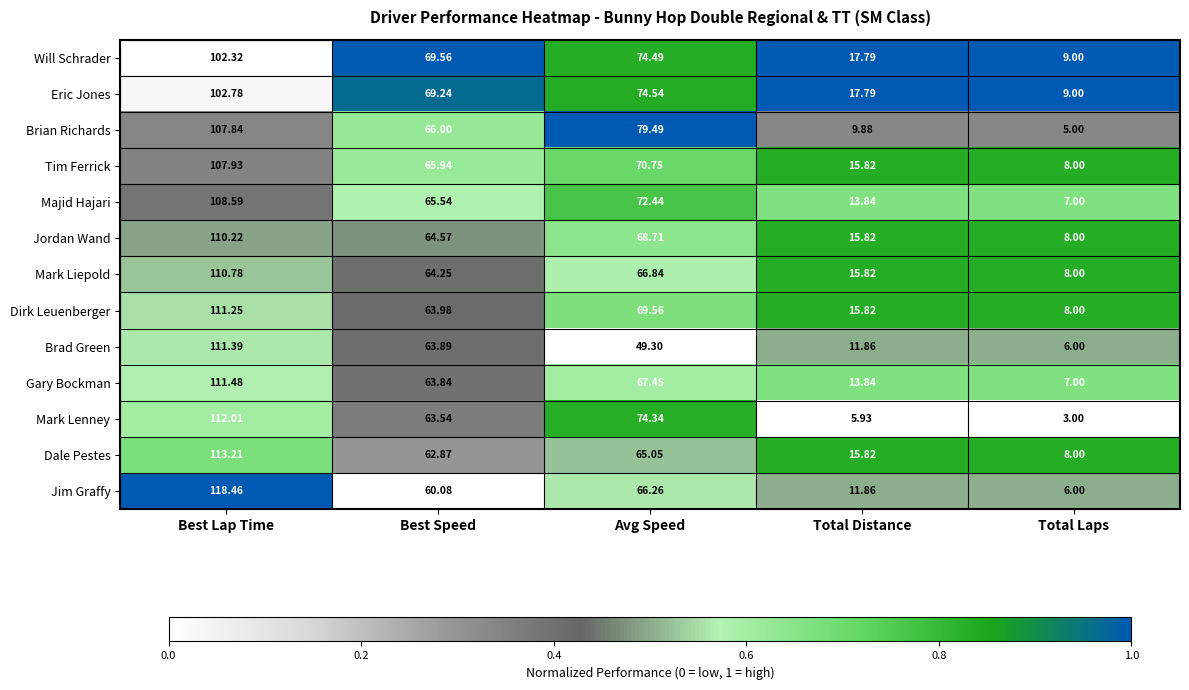

Is the value of Brian Richards at Avg Speed greater than the value of Jordan Wand at Total Distance?

Yes